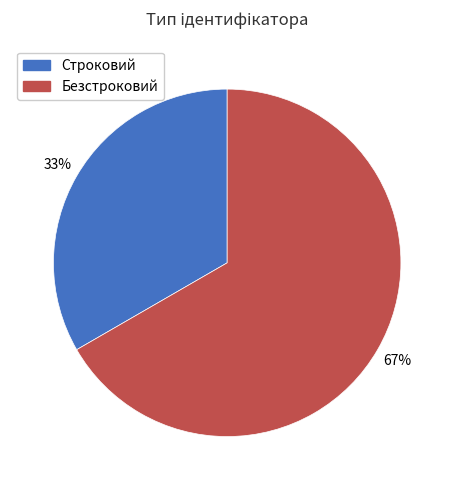

True or false: Строковий accounts for 33% of the total.

True